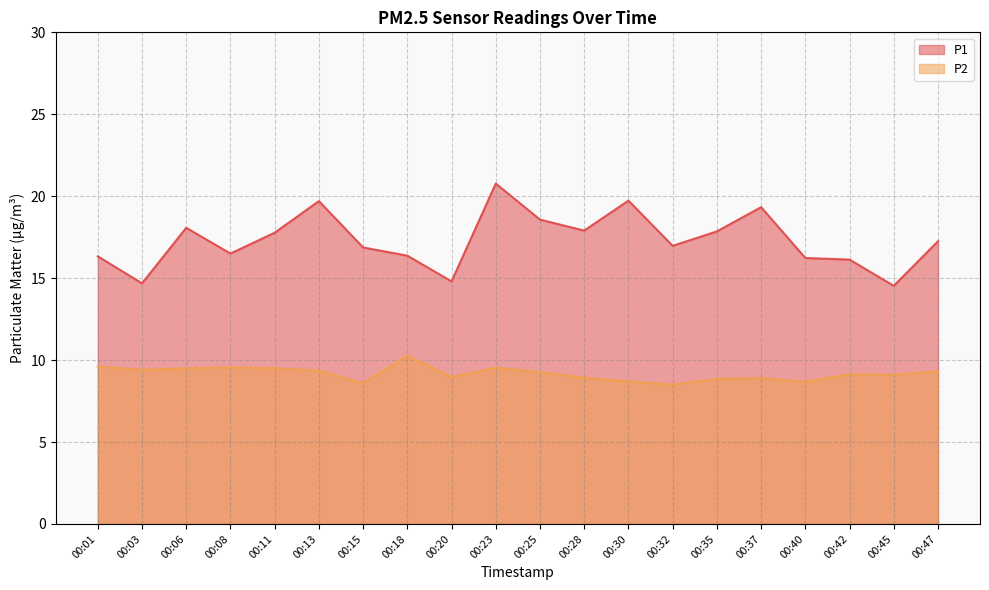

True or false: P1 and P2 cross at least once.

False